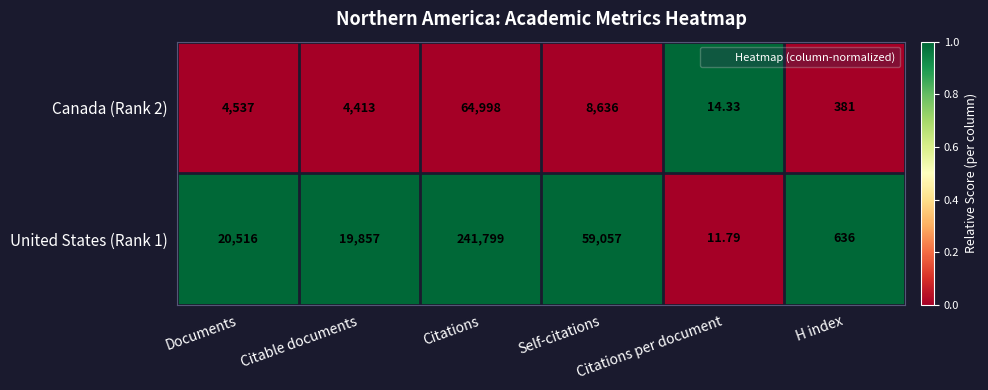

Which series has the widest spread of values?

United States (Rank 1)